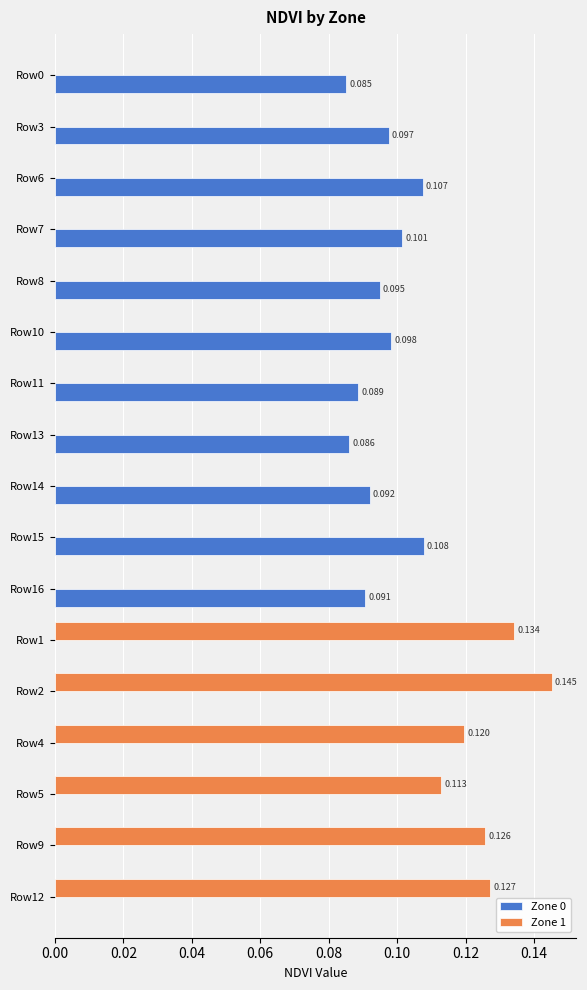

At how many categories does at least one series exceed 0?

17